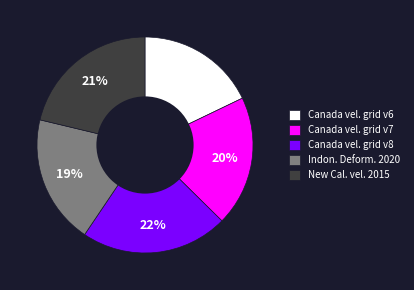

Is the sum of Indon. Deform. 2020 and Canada vel. grid v6 greater than half?

No